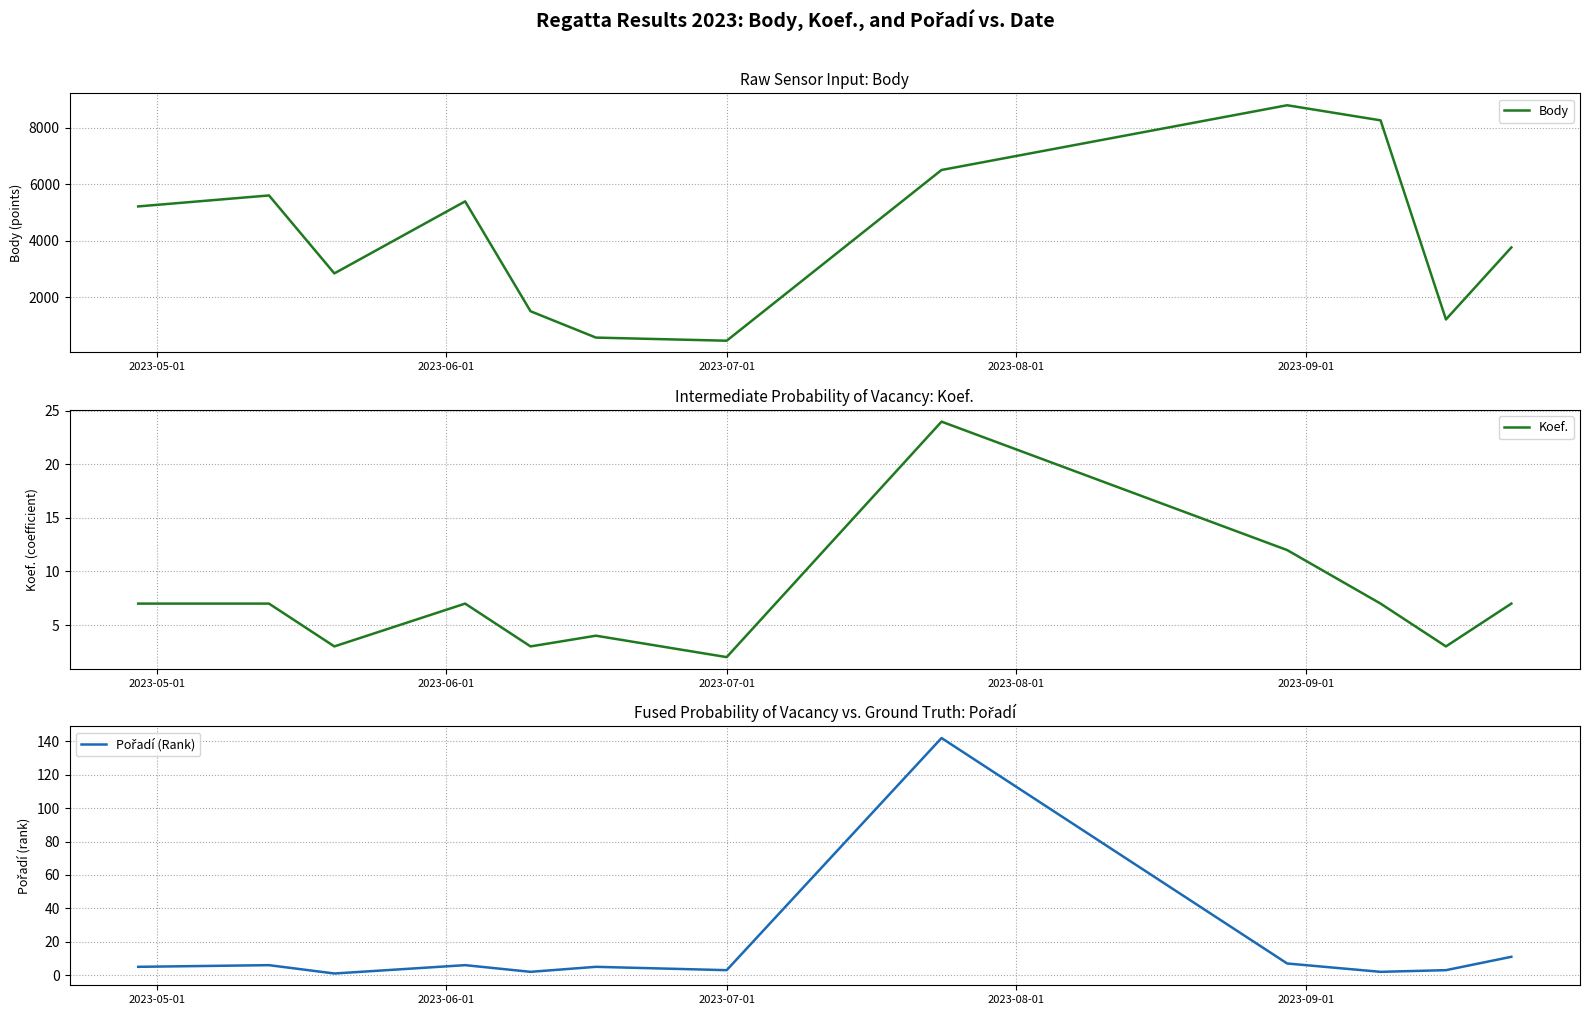

What is the value of the Koef. point at the 4th from the left?

7